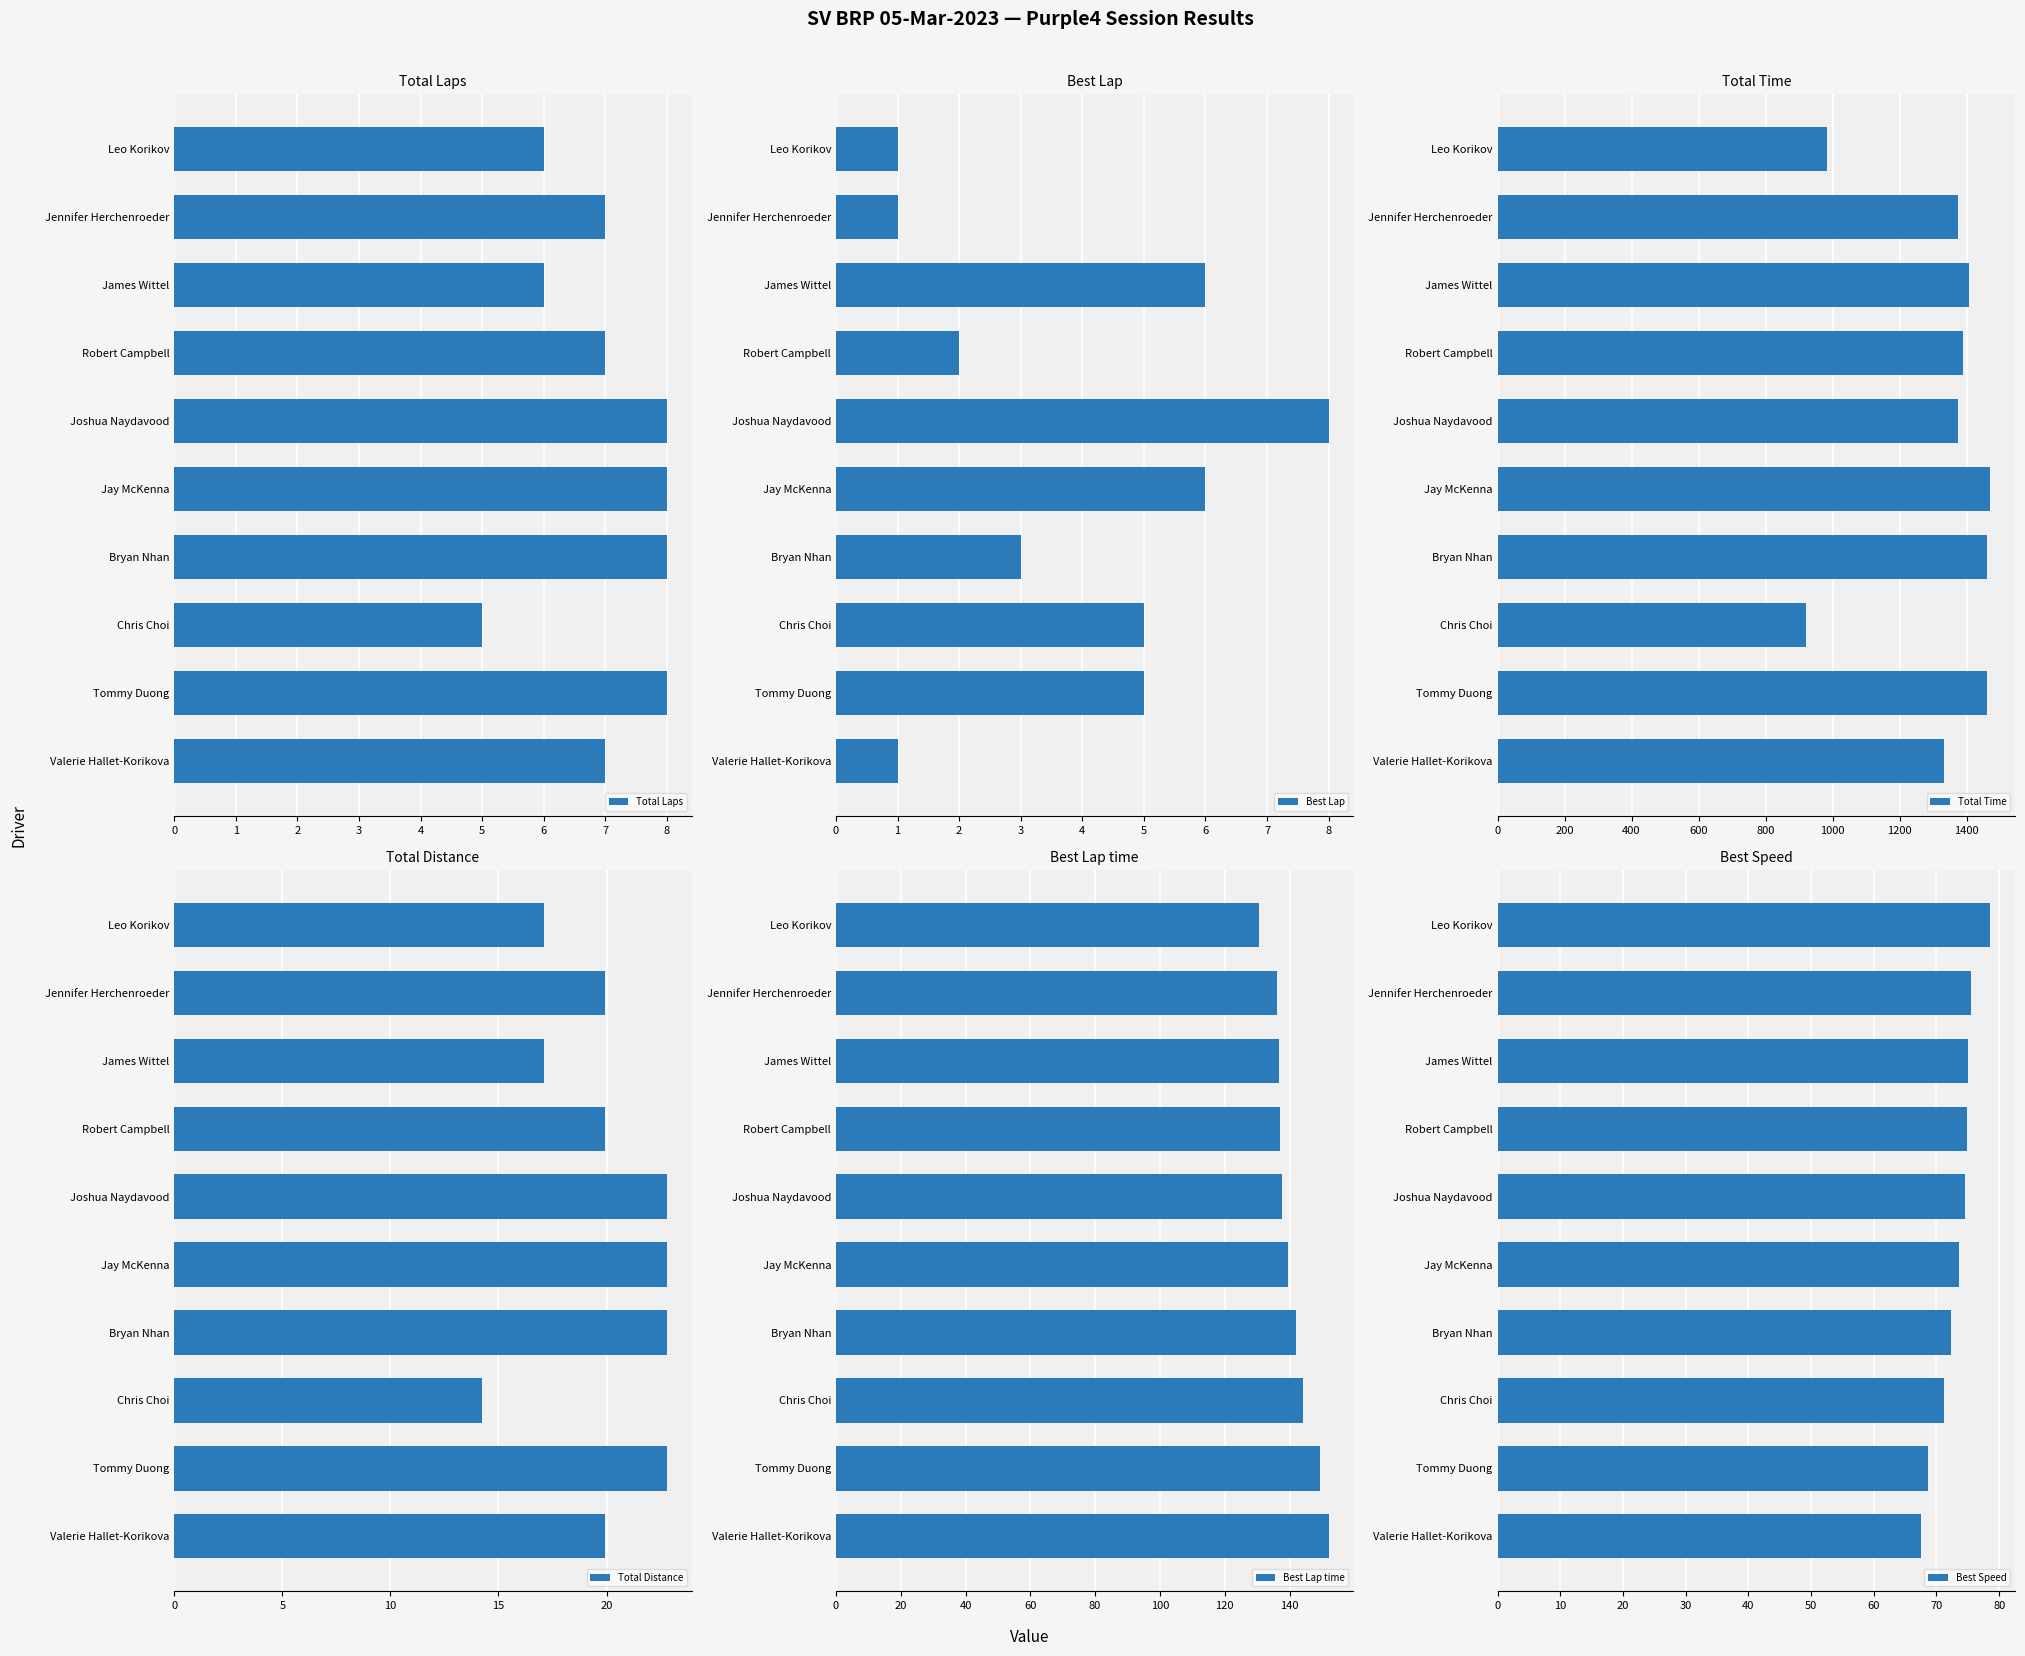

What is the value of the Total Laps bar at the 3rd from the left?

6.0